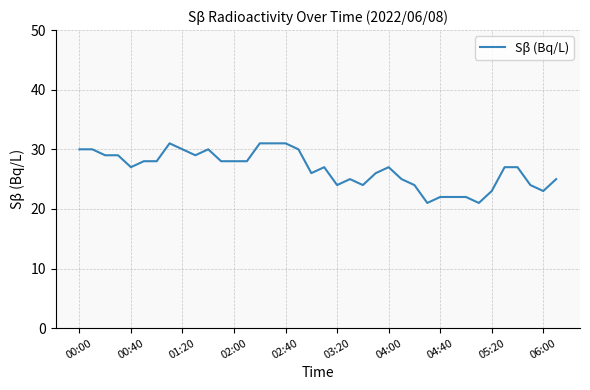

What is the minimum value shown in the chart?

21